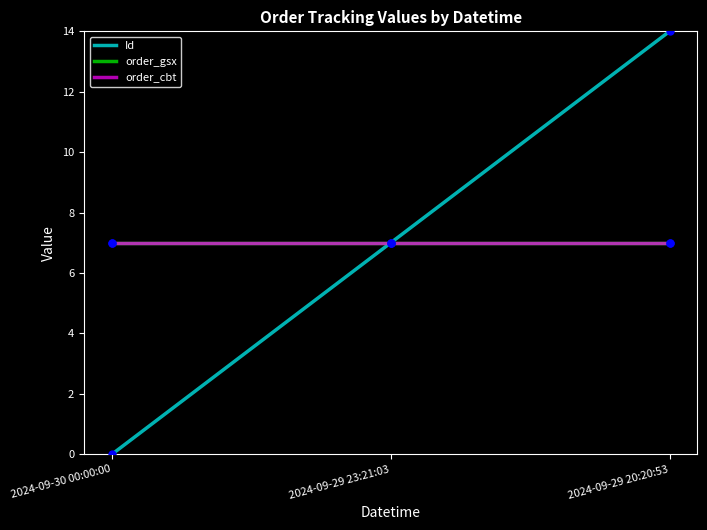

Reading left to right, list all the values displayed in this chart.

Id: 0	7	14
order_gsx: 7	7	7
order_cbt: 7	7	7